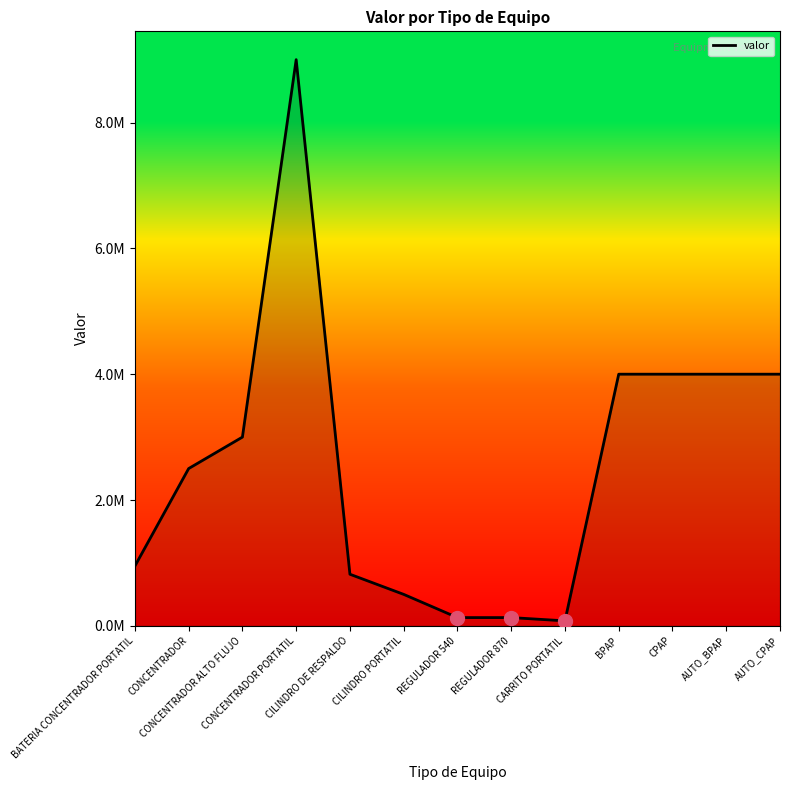

What is the minimum value shown in the chart?

79000